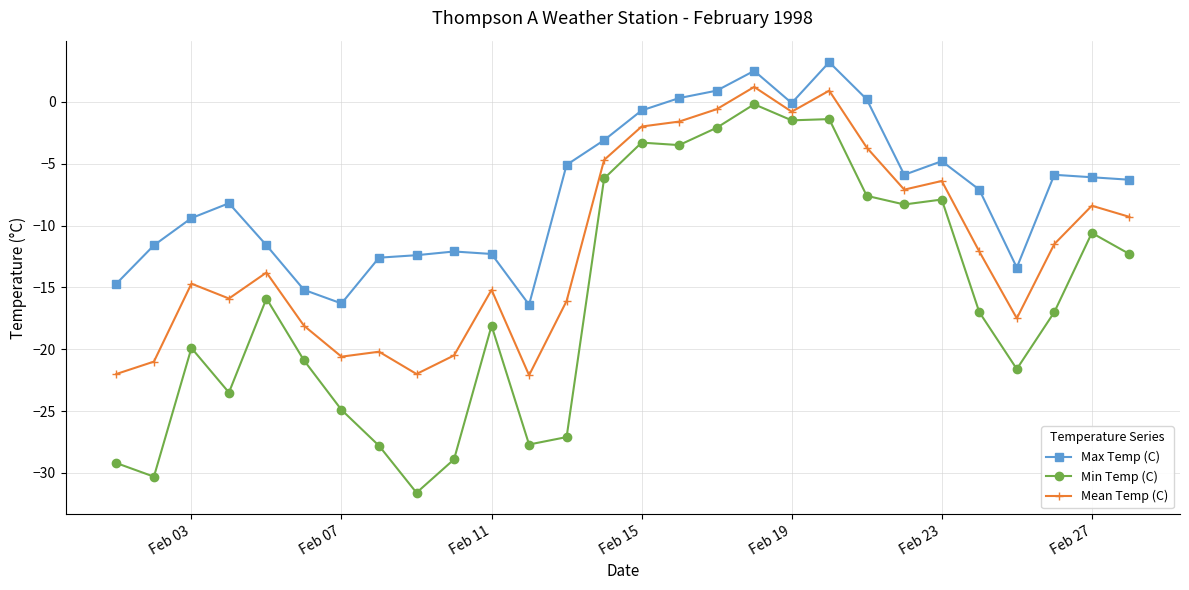

What is the difference between the maximum and minimum values in the Mean Temp (C) series?

23.3